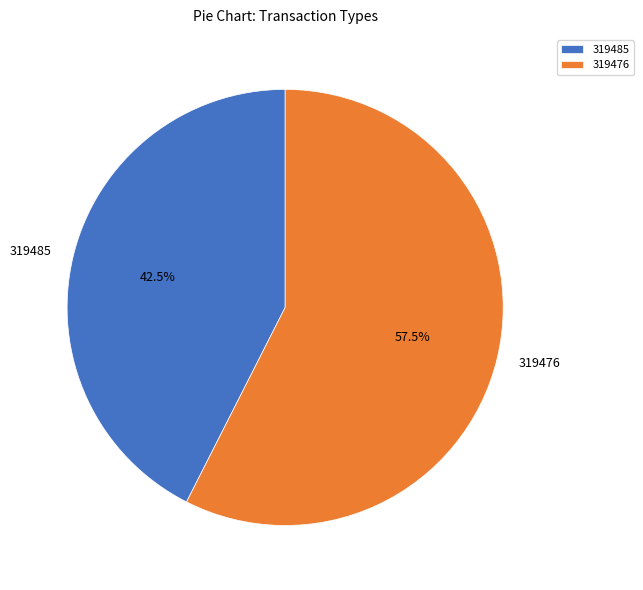

Combined, do 319476 and 319485 account for over 50%?

Yes